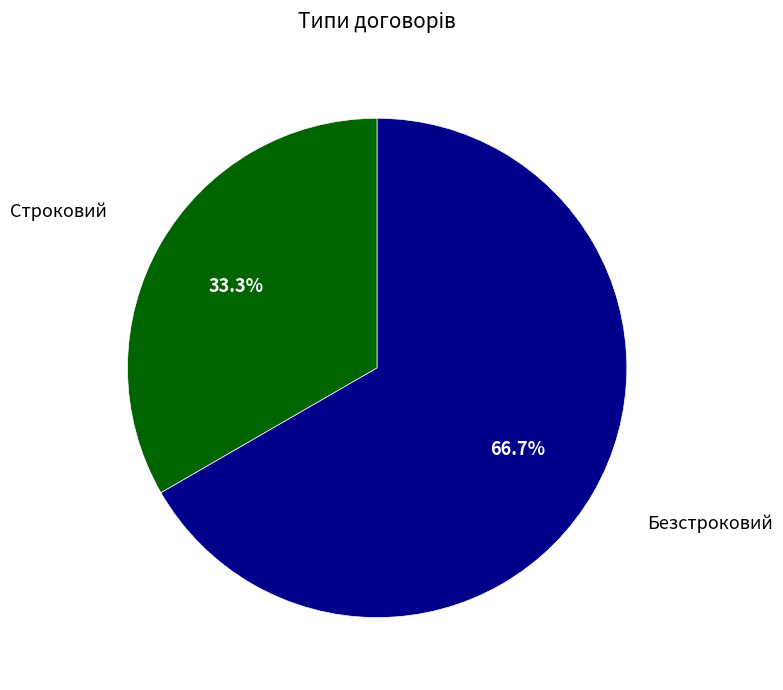

True or false: Безстроковий accounts for 67% of the total.

True